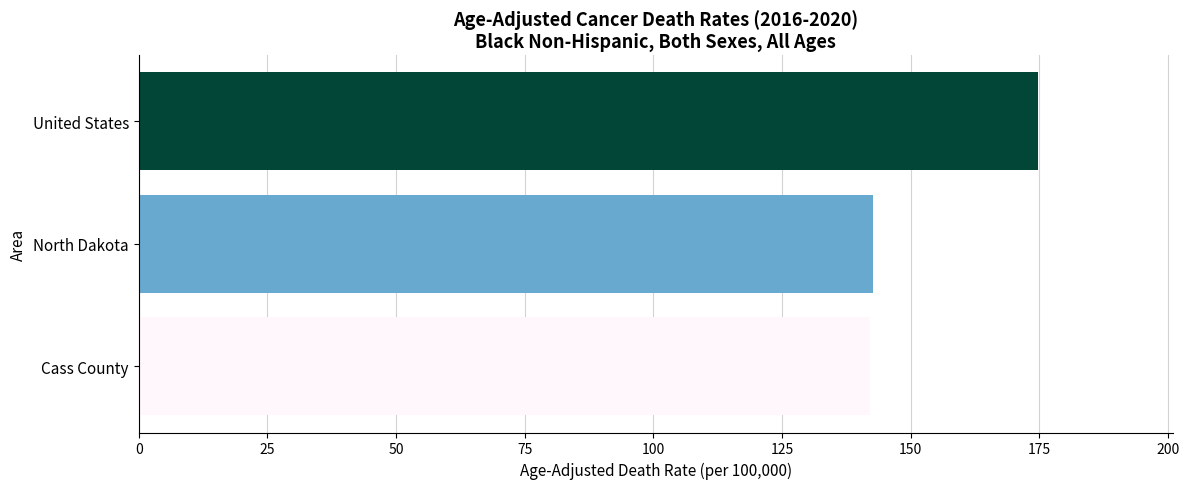

What is the difference between the maximum and second lowest values?

32.0